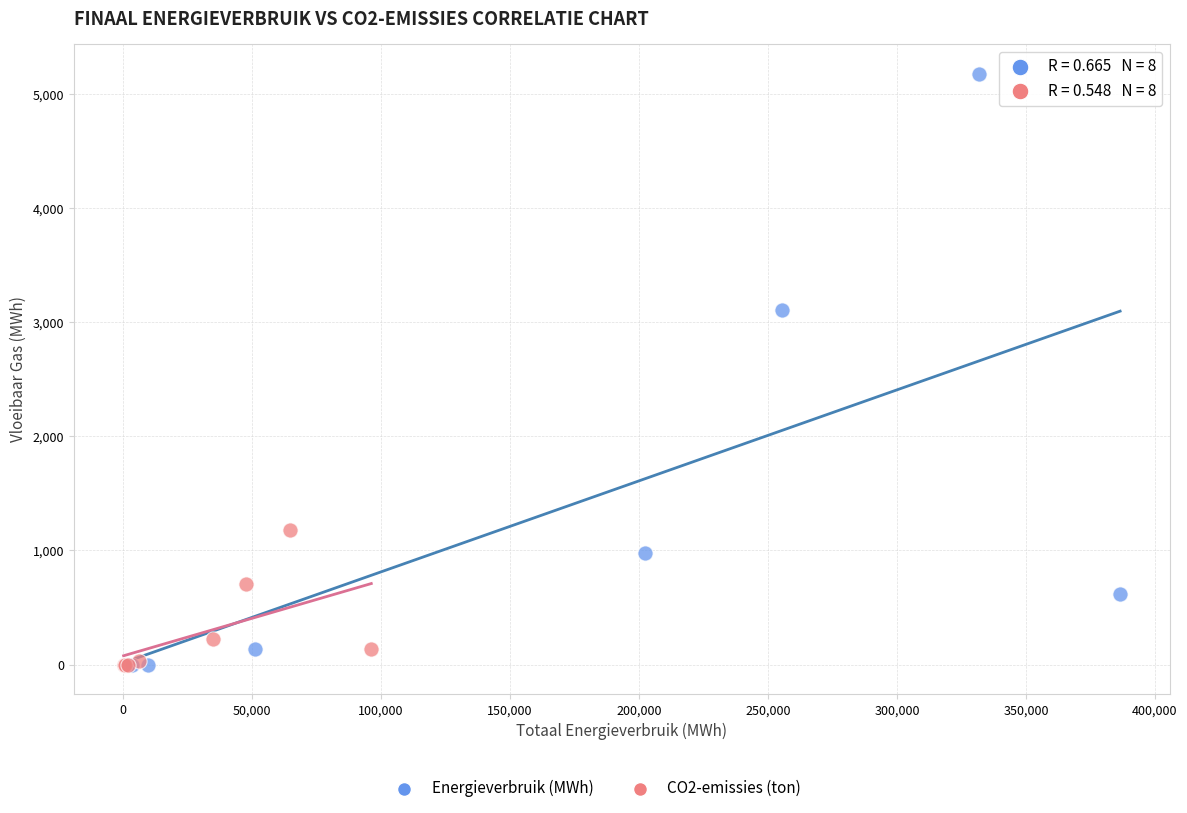

Which series contains the highest Y value?

Energieverbruik (MWh)